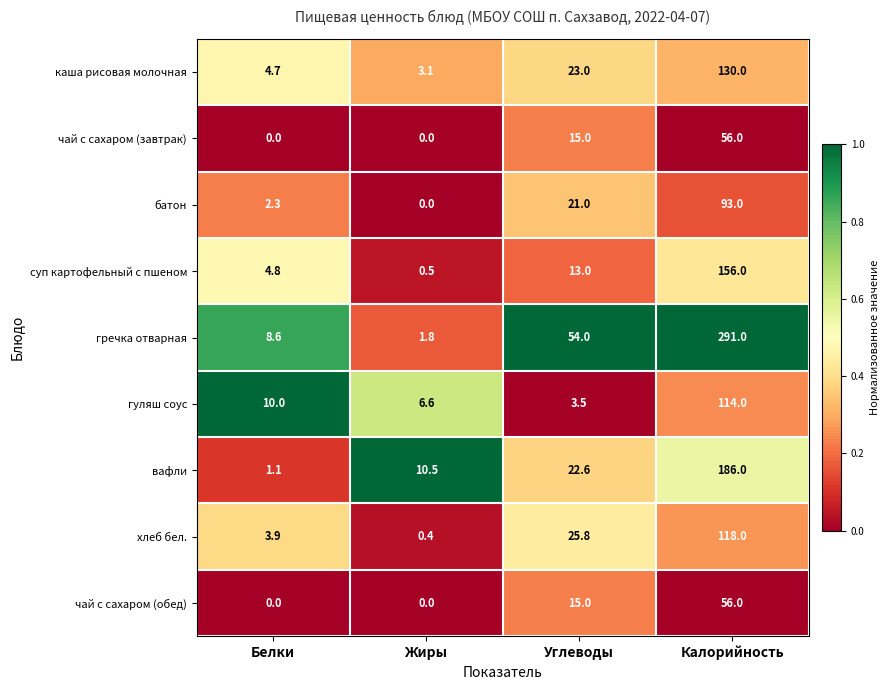

What is the total value across all series at Калорийность?

1200.0